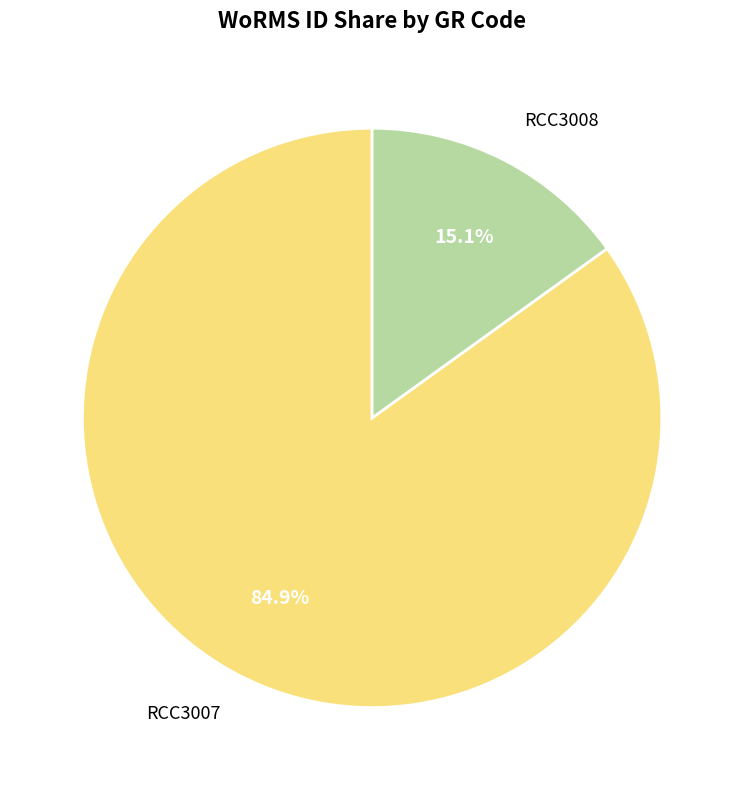

Which has a higher value, RCC3007 or RCC3008?

RCC3007